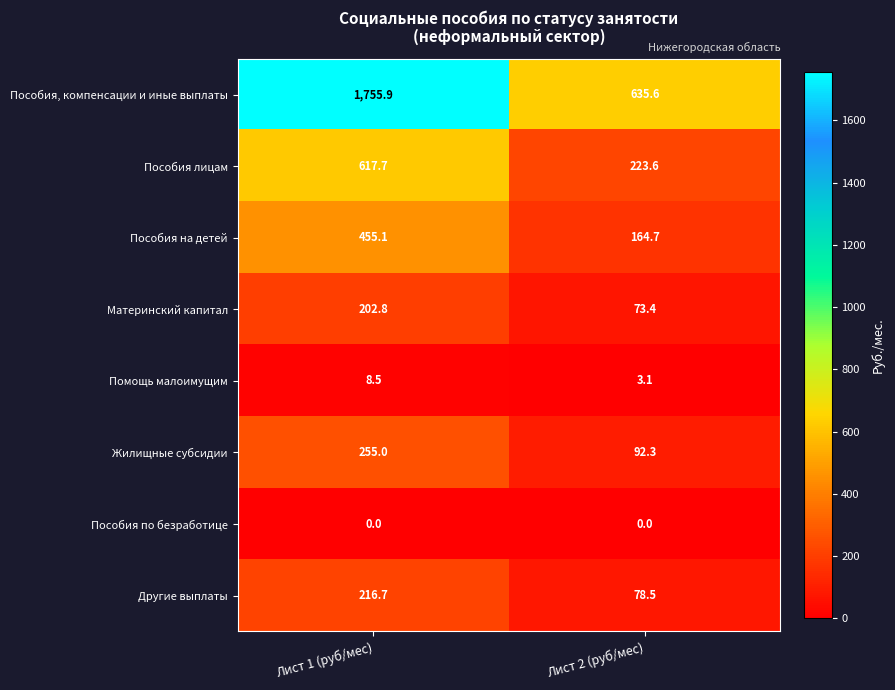

List the labels in order of Жилищные субсидии value, largest first.

Лист 1 (руб/мес), Лист 2 (руб/мес)